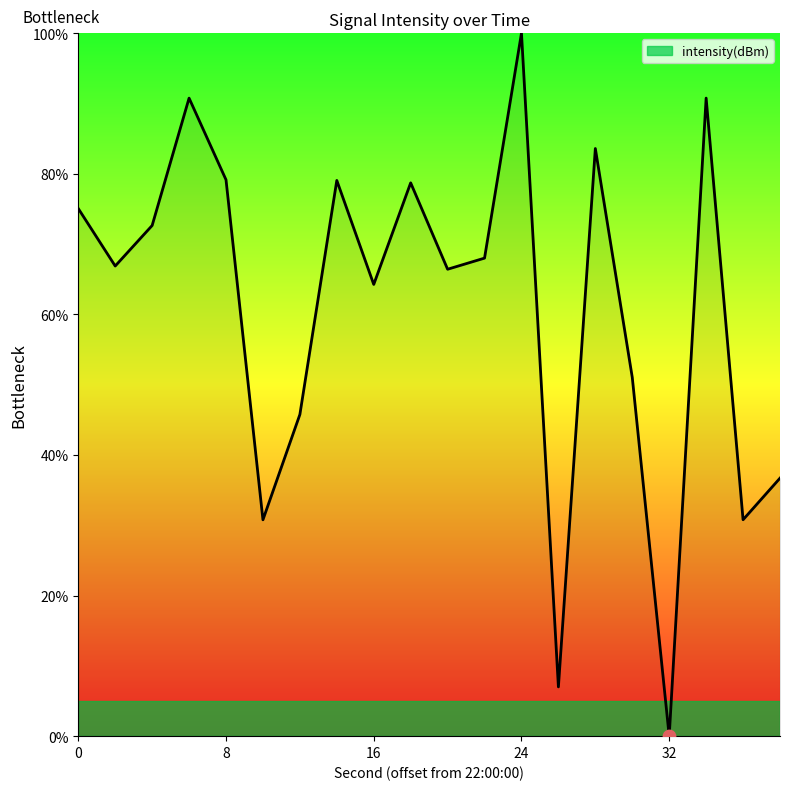

What is the maximum value shown in the chart?

100.0